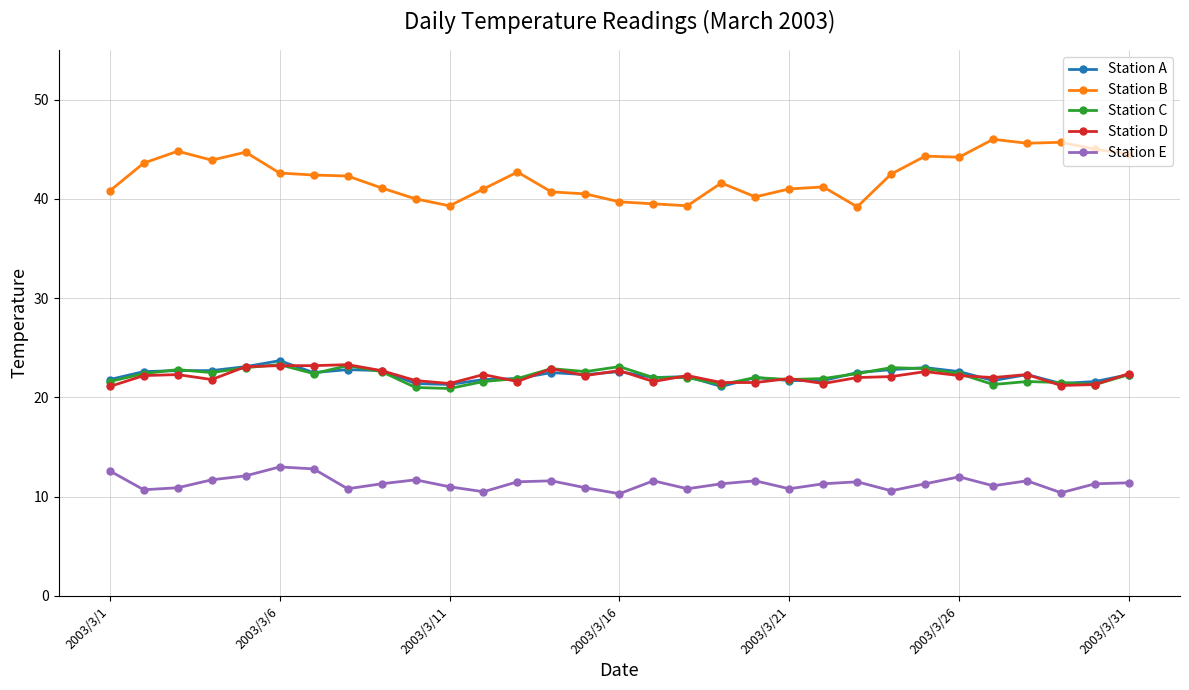

What is the value of the Station A point at the 14th from the left?

22.5